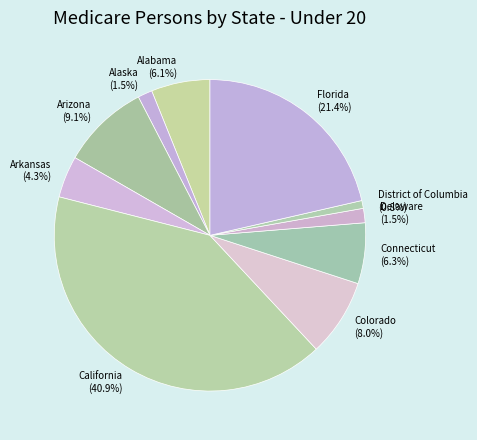

To the nearest percent, what is the average slice percentage?

10%